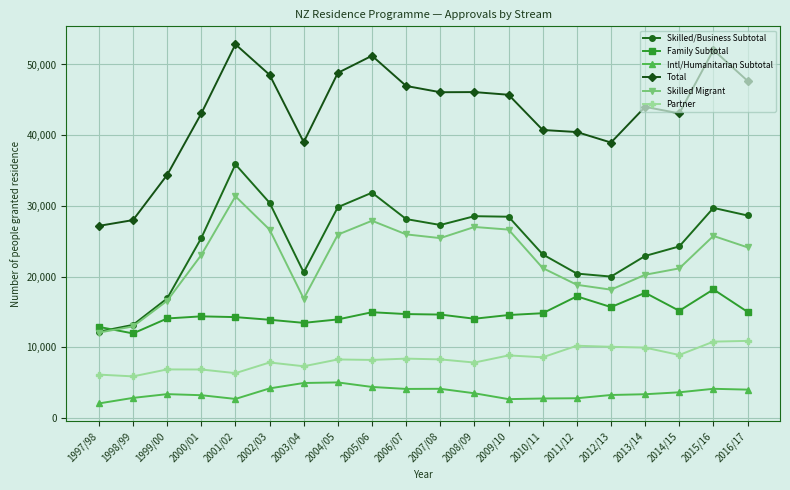

What is the minimum value shown in the chart?

2067